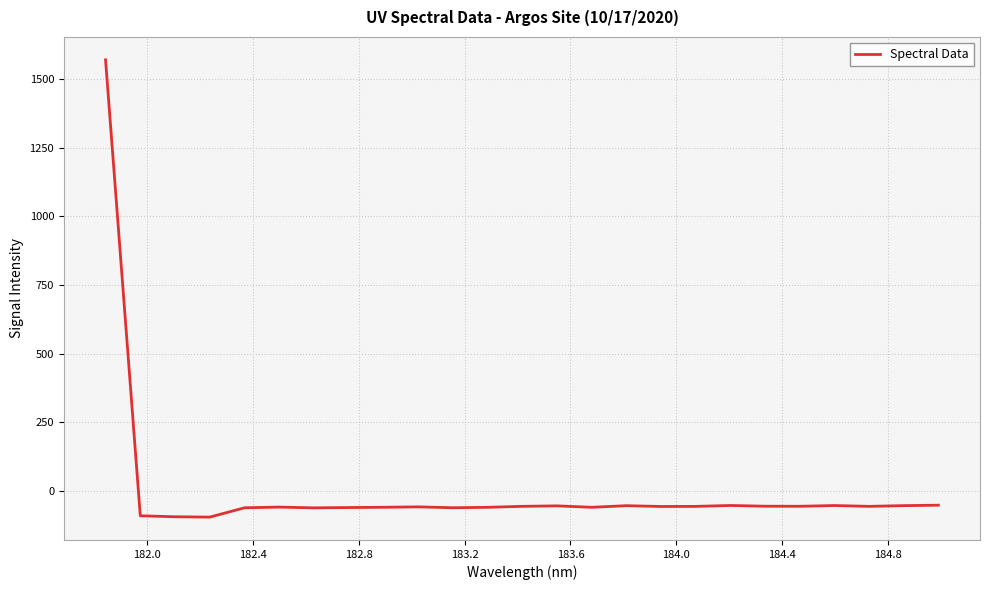

What is the difference between the maximum and minimum values?

1666.1